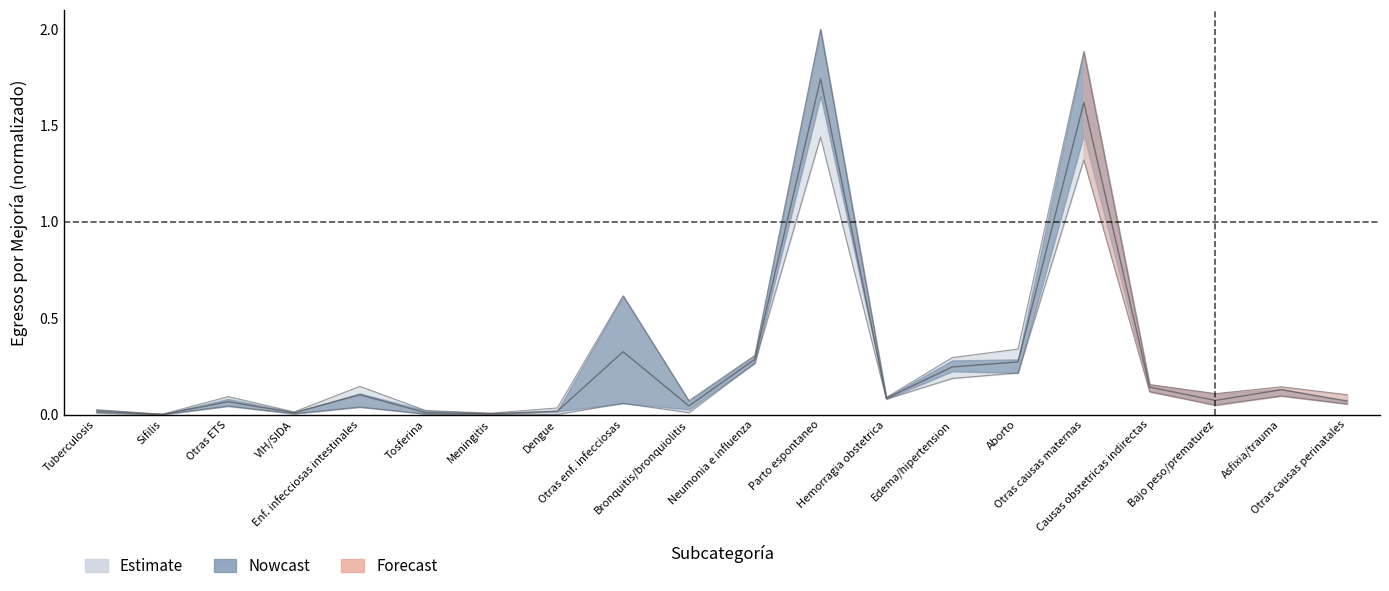

The value of mejoria_2020 at Tuberculosis is 0.0. True or false?

False